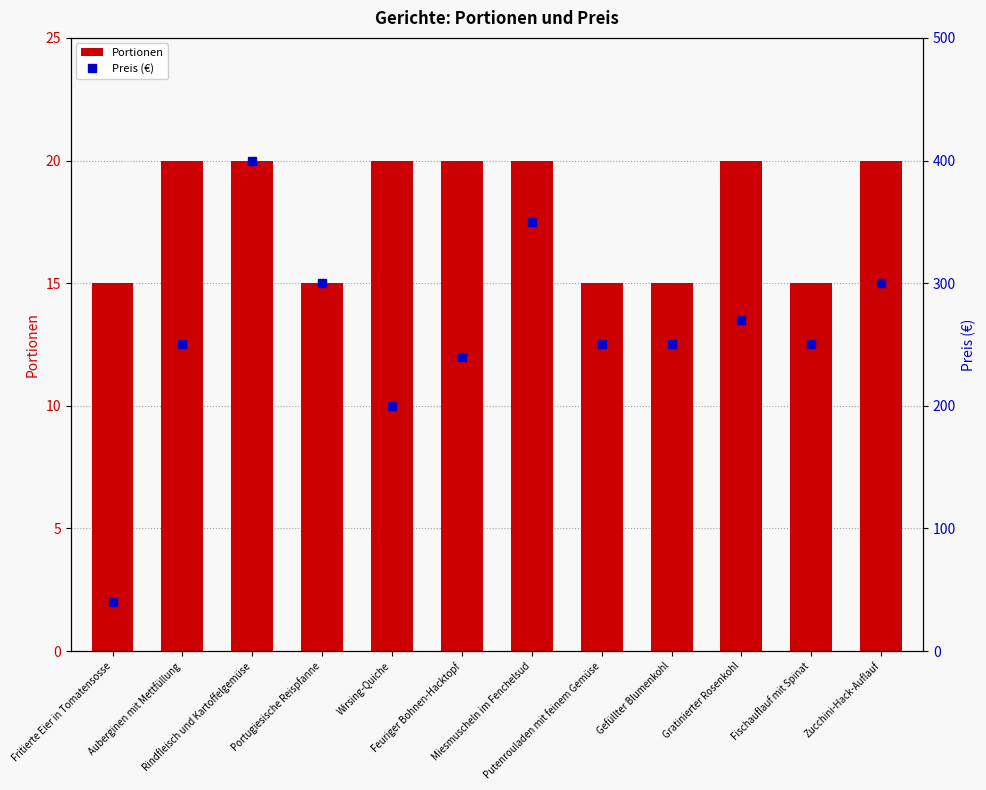

What is the sum of the Preis (€) values at Miesmuscheln im Fenchelsud and Wirsing-Quiche?

550